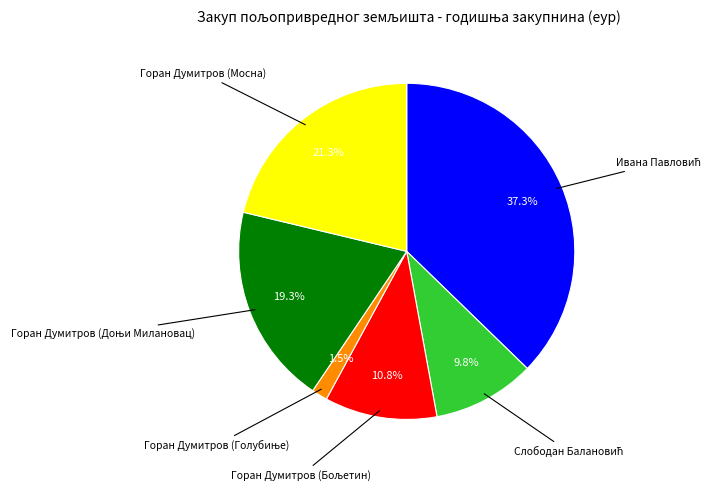

Is there any slice that represents more than half of the pie?

No